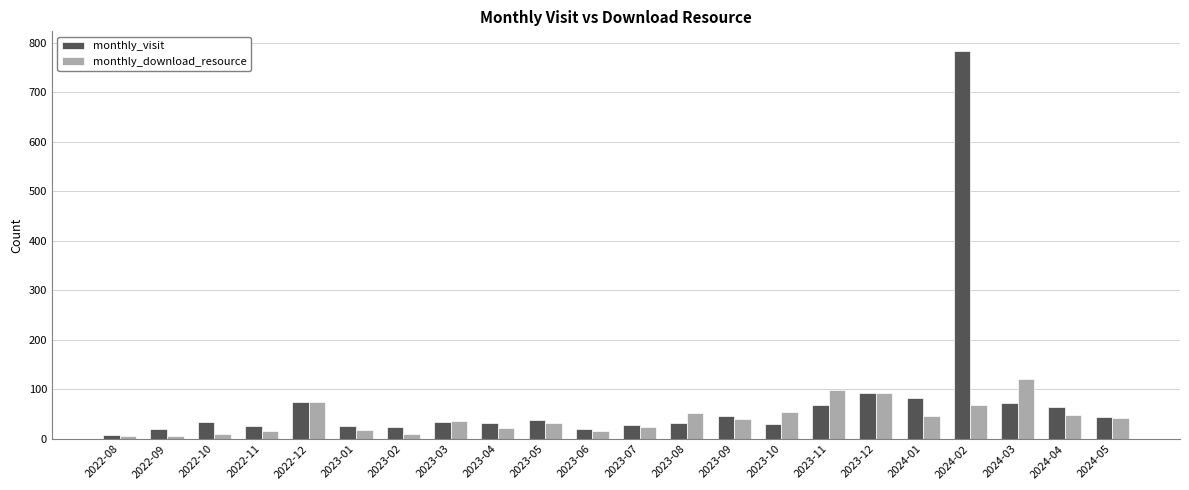

Which series has the largest total across all categories?

monthly_visit